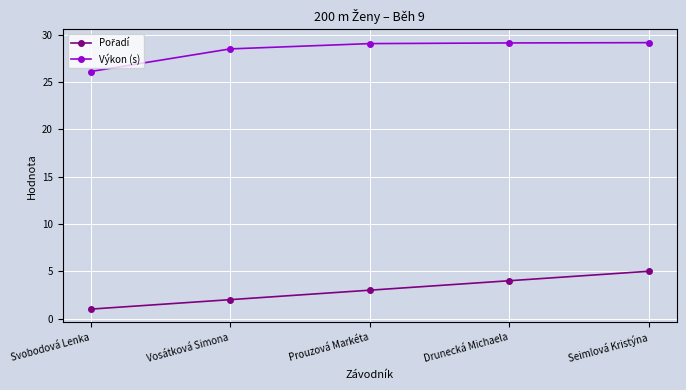

What is the maximum value shown in the chart?

29.2